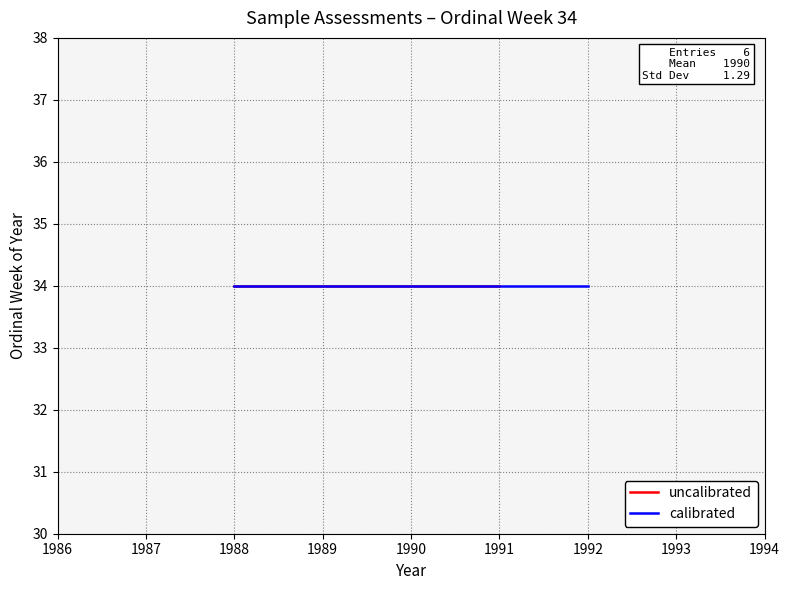

What is the total value across all series at 34?

3979